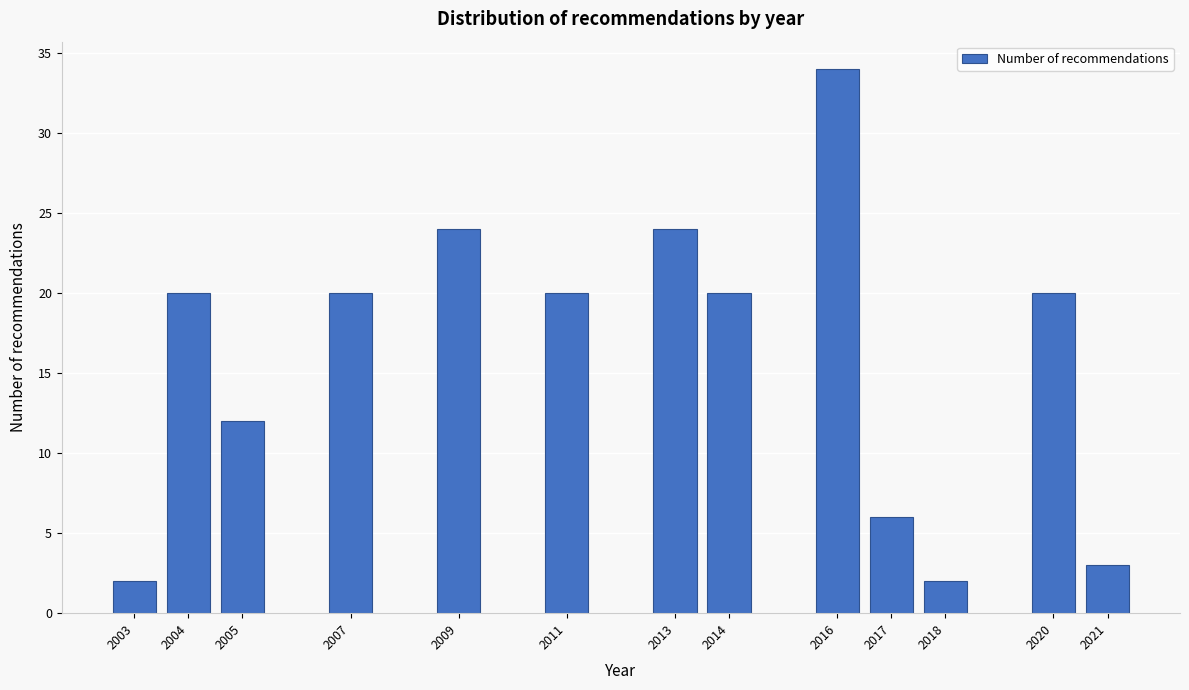

Reading right to left, transcribe all the data shown in this chart.

2021=3	2020=20	2018=2	2017=6	2016=34	2014=20	2013=24	2011=20	2009=24	2007=20	2005=12	2004=20	2003=2